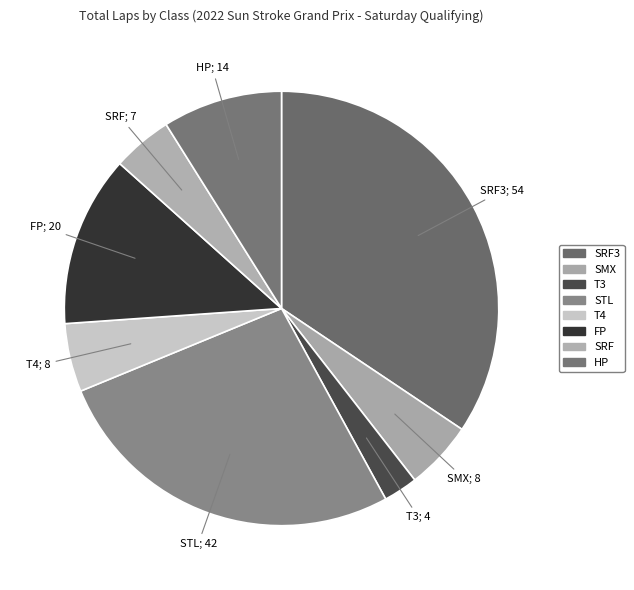

Which slice is the largest?

SRF3